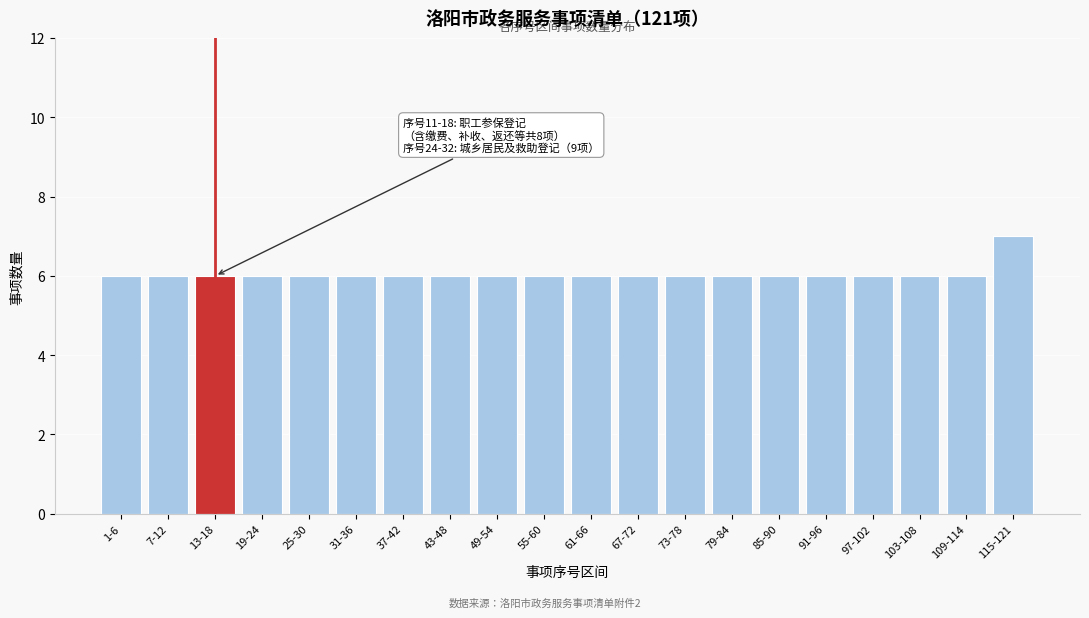

Reading left to right, extract all data points from this chart.

6	6	6	6	6	6	6	6	6	6	6	6	6	6	6	6	6	6	6	7